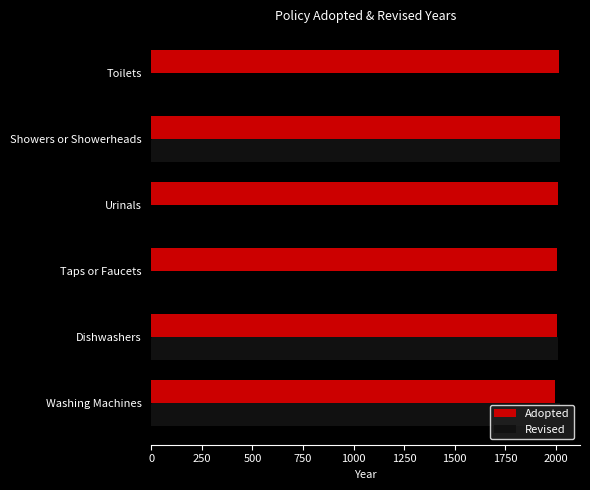

What is the sum of all Revised values?

6048